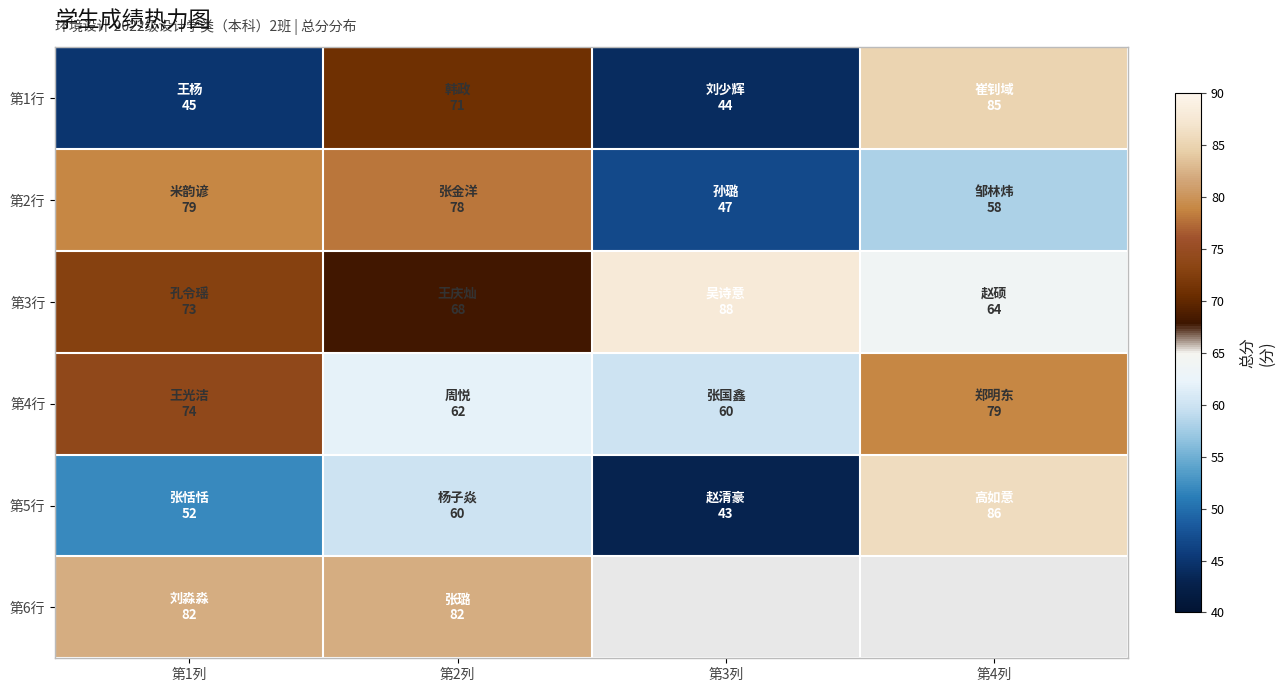

True or false: 第4行 has a value of 106.7 at 第1列.

False